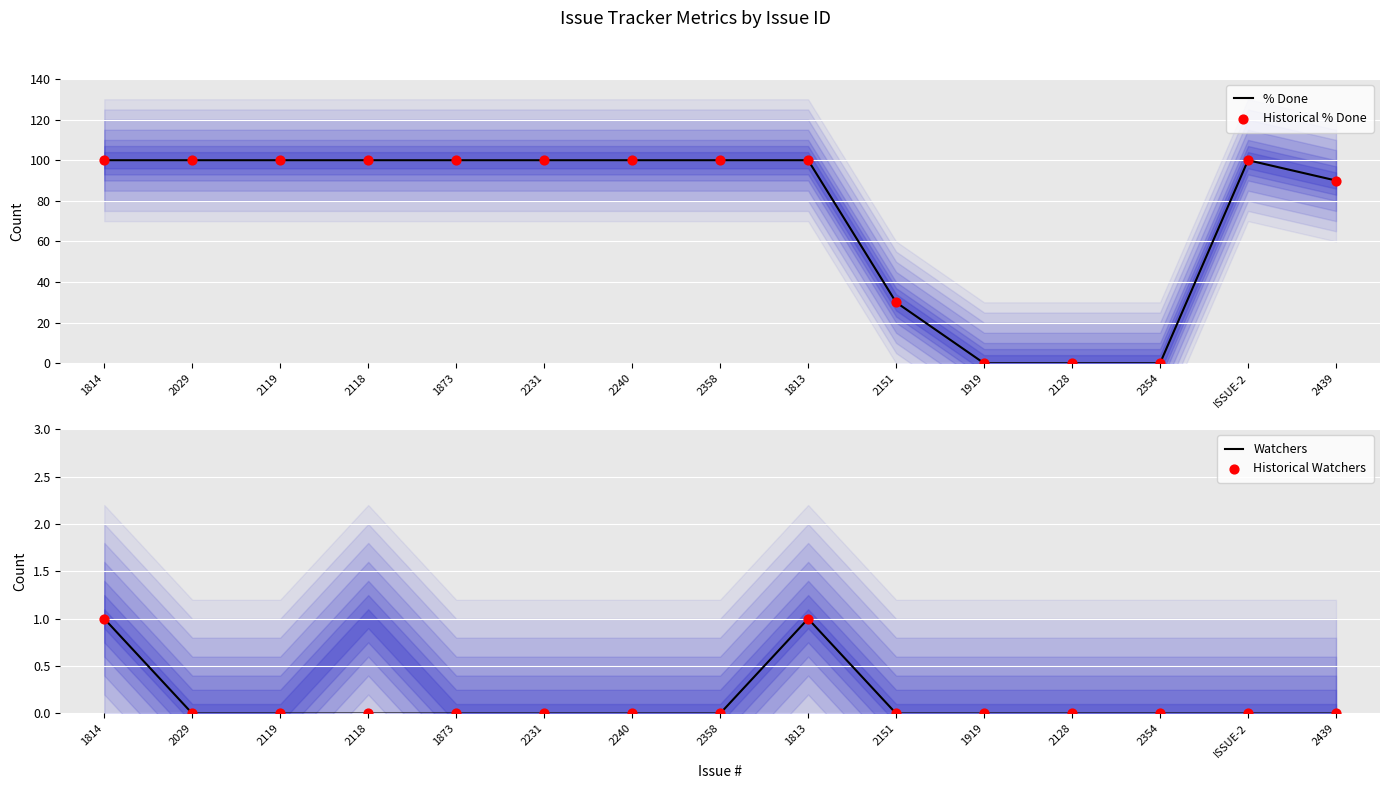

Is the value of Historical Watchers at 2231 greater than the value of Watchers at 2354?

No